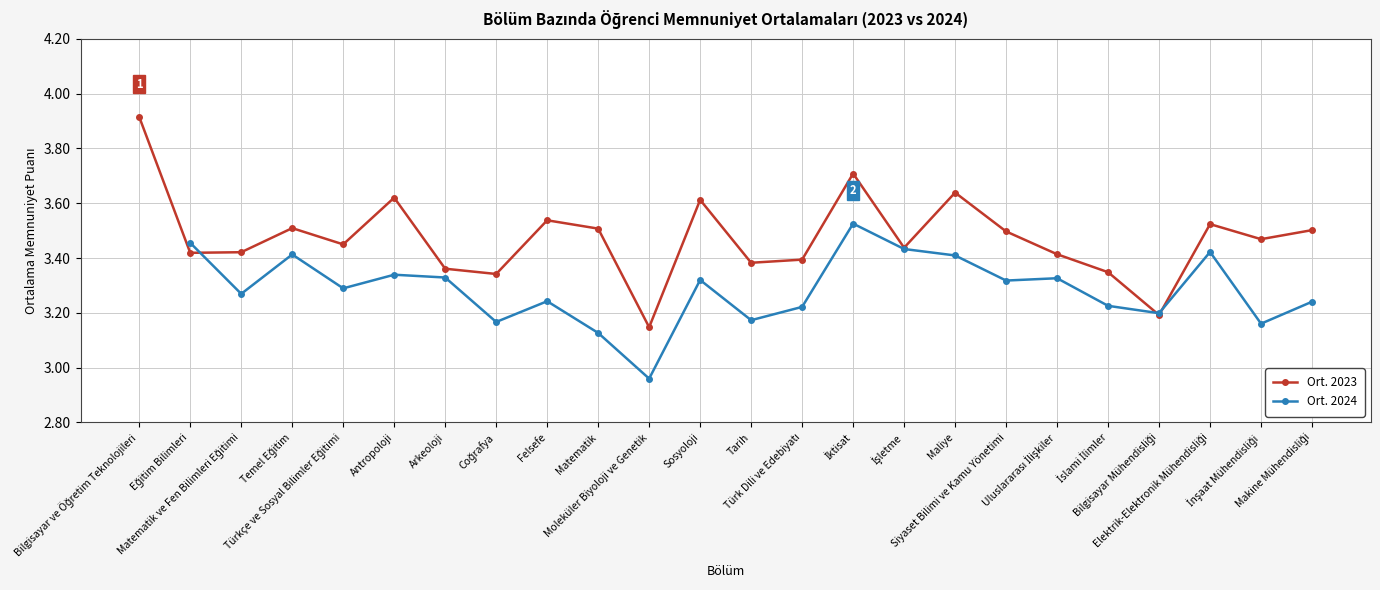

What is the label of the 10th point from the left?

Matematik